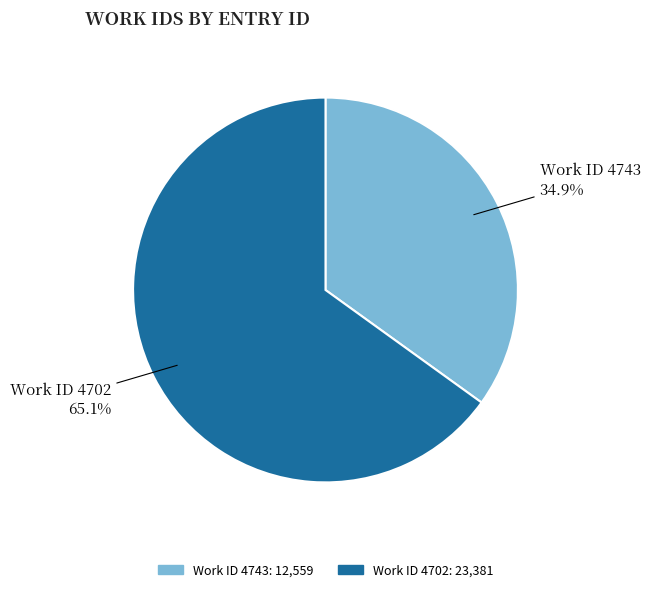

Does any single category account for the majority?

Yes